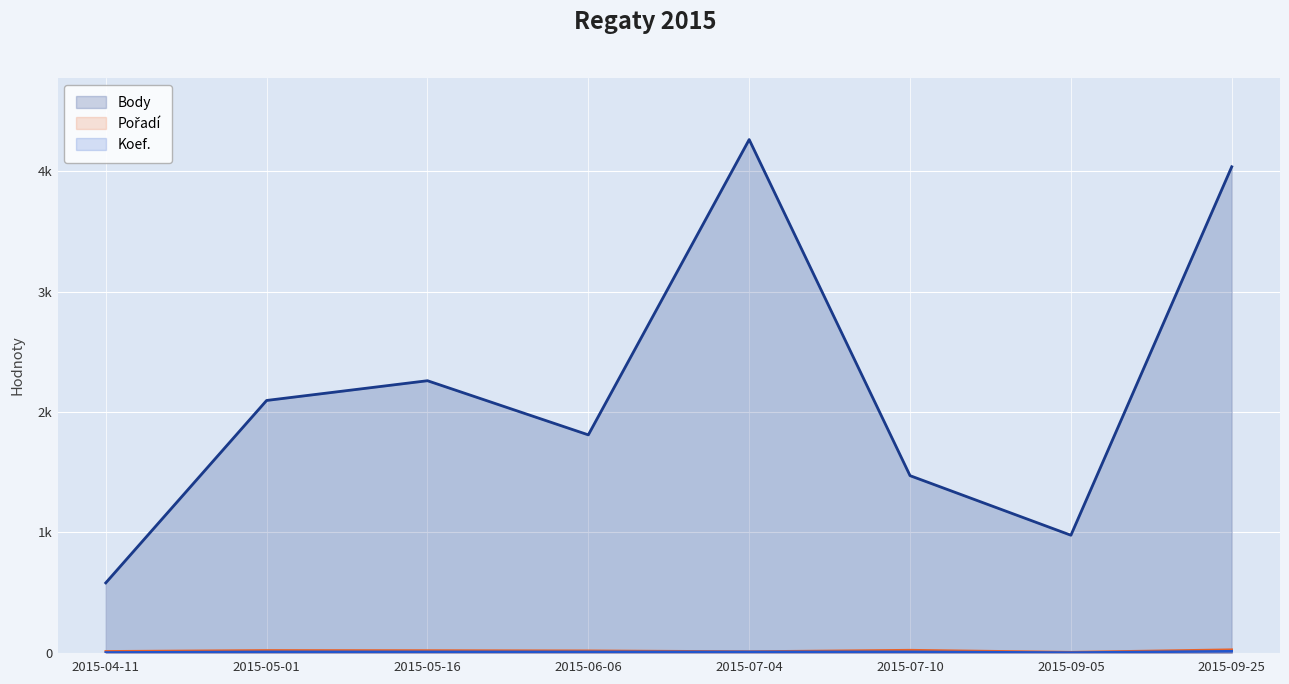

What is the difference between the second highest and second lowest values in the Body series?

3062